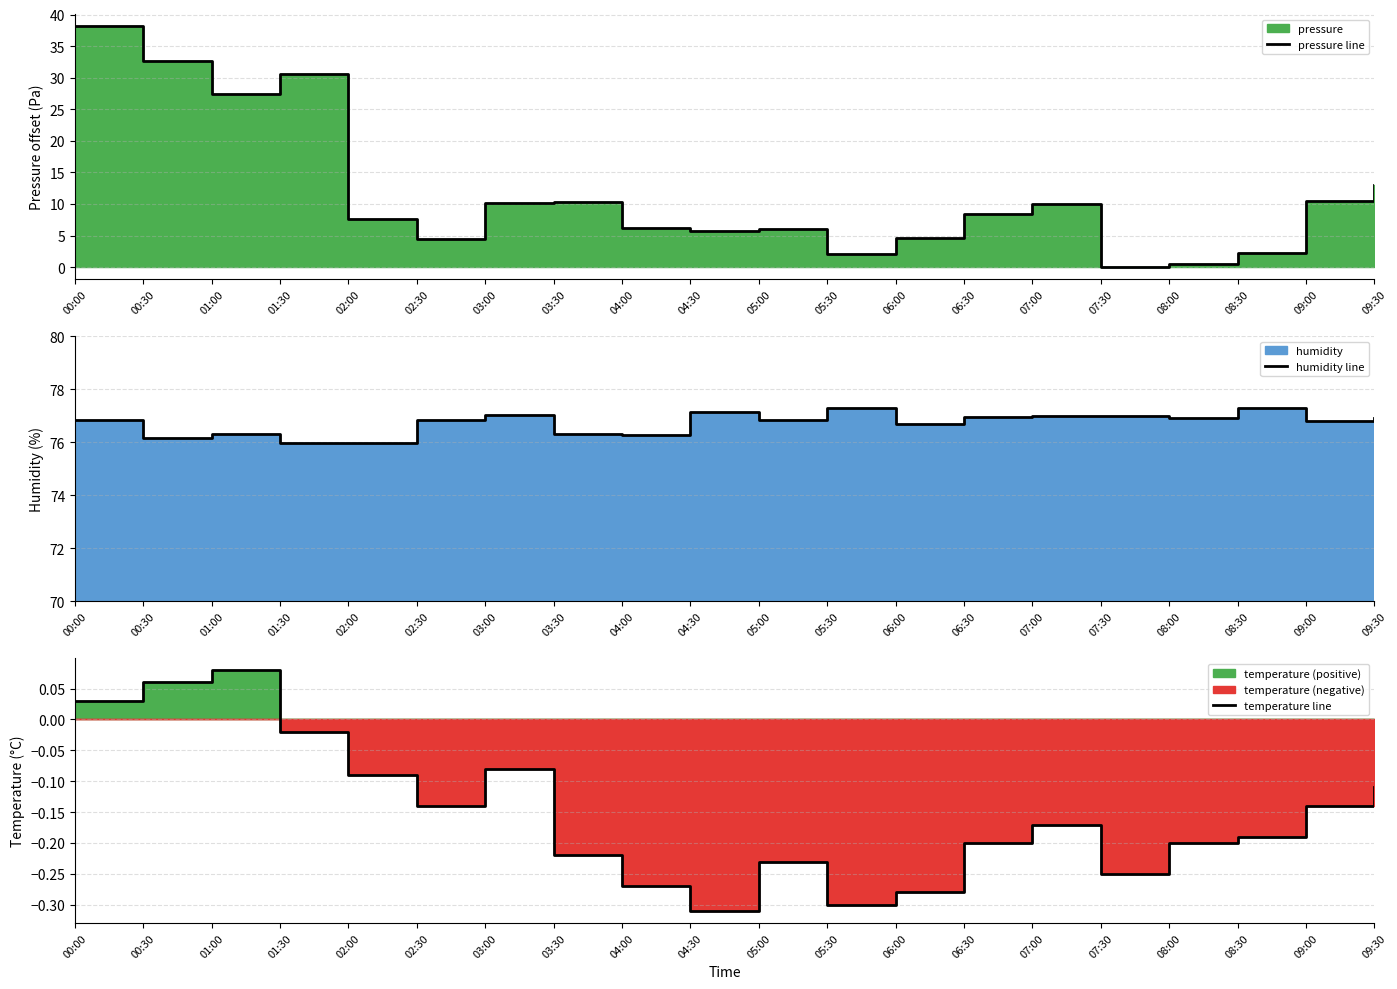

Rank the series by their average value, from highest to lowest.

humidity line, pressure line, temperature line